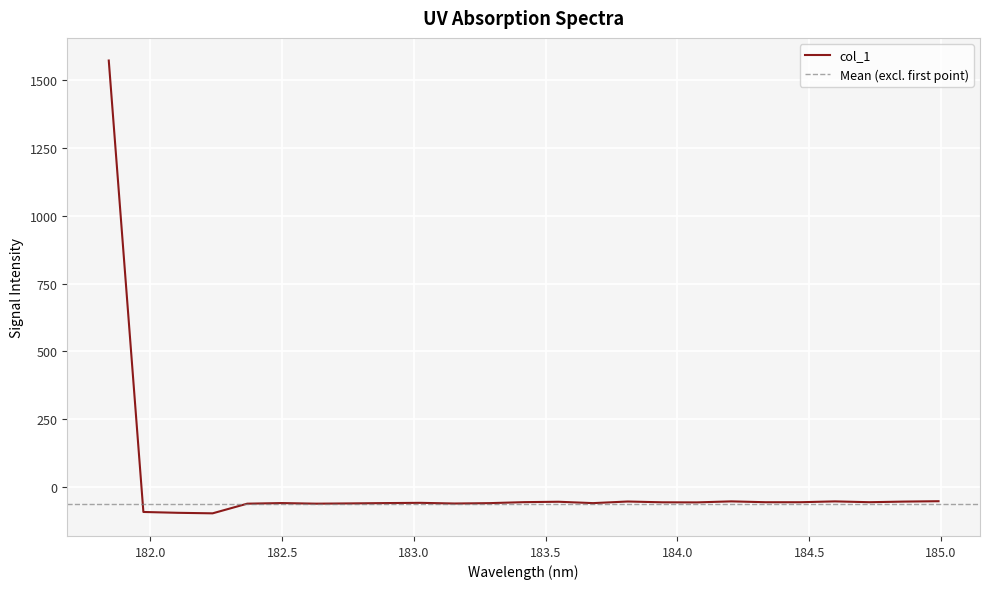

Reading right to left, list all the values displayed in this chart.

-52.3	-53.7	-55.9	-52.9	-56.0	-56.0	-52.9	-56.7	-56.3	-53.4	-59.3	-54.3	-55.8	-59.4	-60.8	-58.3	-59.2	-60.4	-61.3	-59.2	-61.4	-97.0	-95.0	-91.9	1572.3